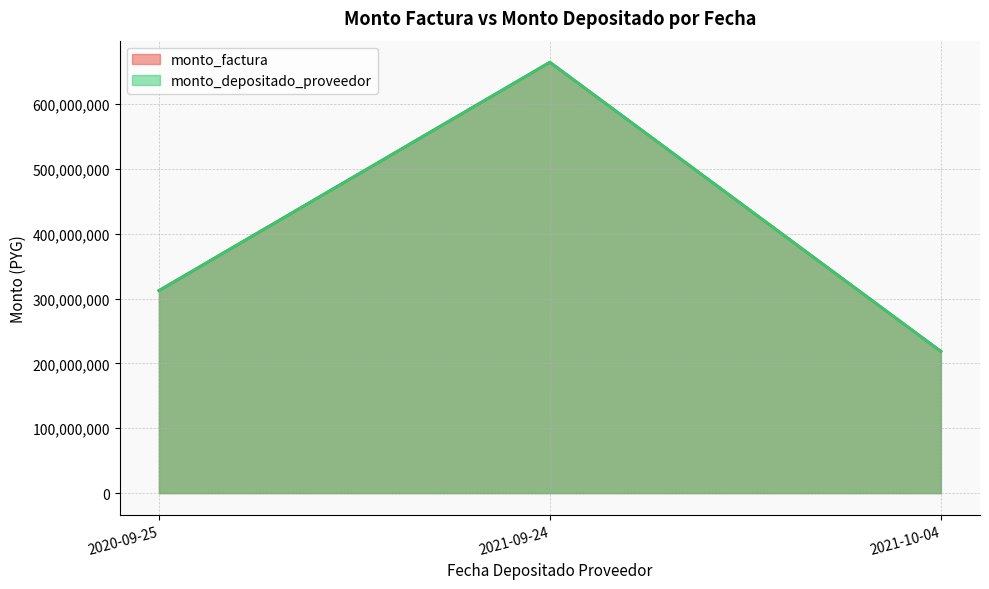

What is the label of the 1st point from the left?

2020-09-25